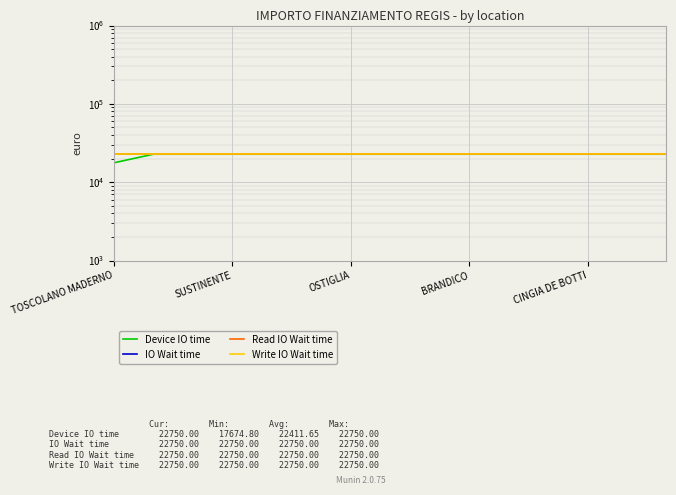

What are all the series names shown in the legend?

Device IO time, IO Wait time, Read IO Wait time, Write IO Wait time